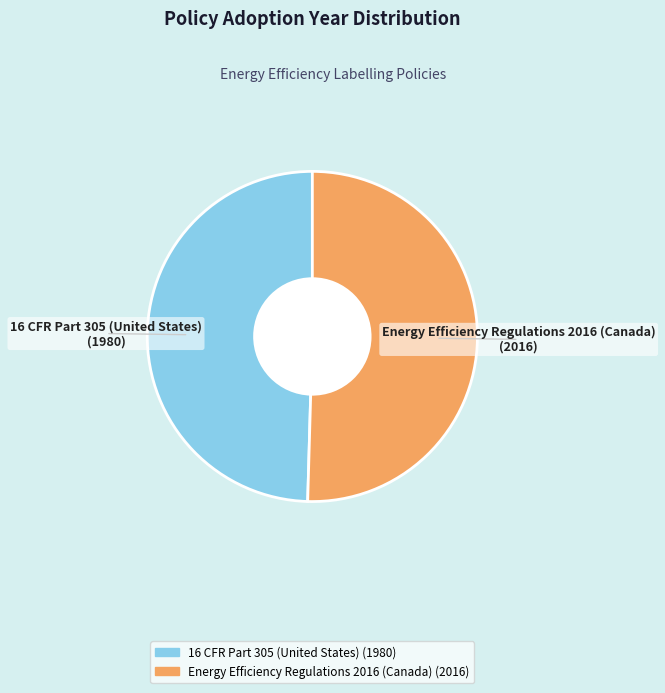

Does any single category account for the majority?

Yes